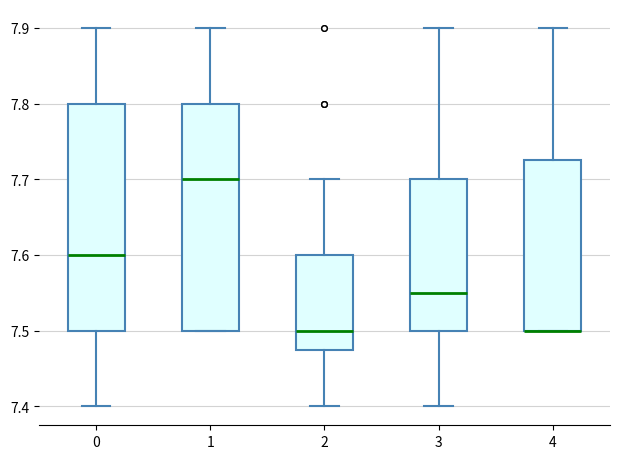

Reading left to right, read every box against the y-axis: the position of its median line, the range the box covers, and the ends of its whiskers. The values are not printed on the chart, so give them approximately, as read against the axis.

0: median 7.60, box 7.50 to 7.80, whiskers 7.40 to 7.90
1: median 7.70, box 7.50 to 7.80, whiskers 7.50 to 7.90
2: median 7.50, box 7.48 to 7.60, whiskers 7.40 to 7.70
3: median 7.55, box 7.50 to 7.70, whiskers 7.40 to 7.90
4: median 7.50 (drawn on the box's lower edge), box 7.50 to 7.73, whiskers 7.50 to 7.90